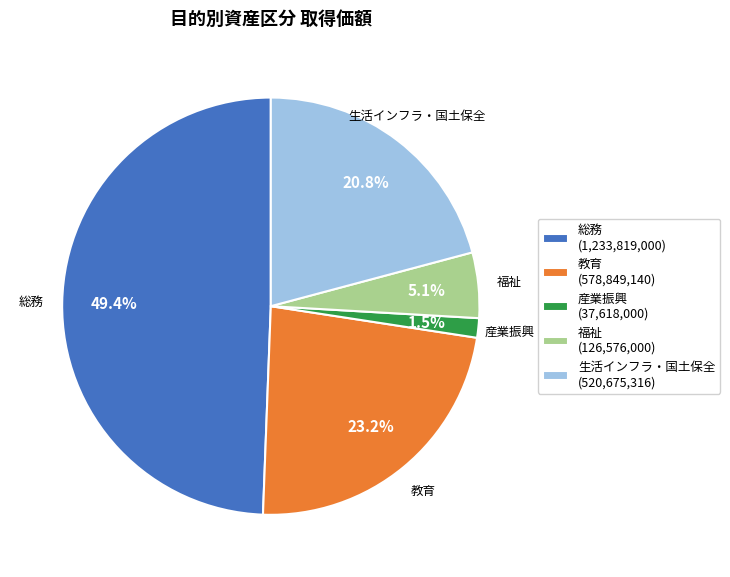

What percentage is the 教育 slice, to the nearest percent?

23%